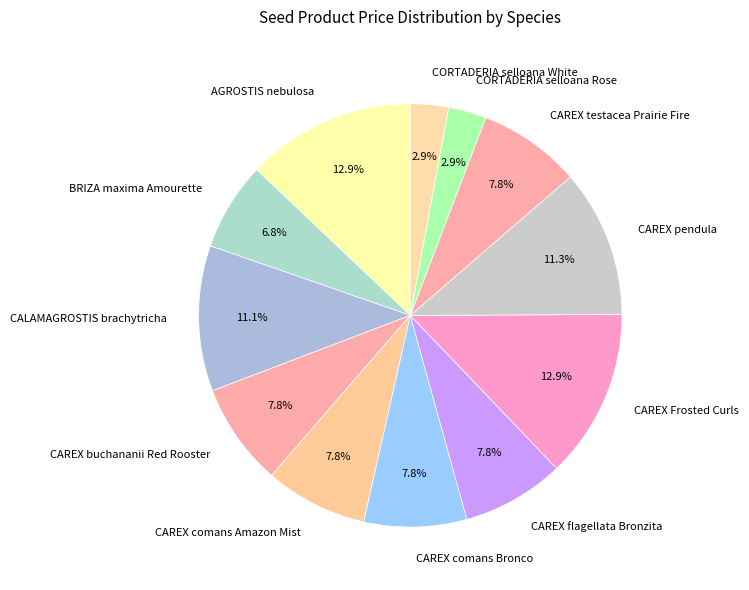

What percentage is the CAREX buchananii Red Rooster slice, to the nearest percent?

8%